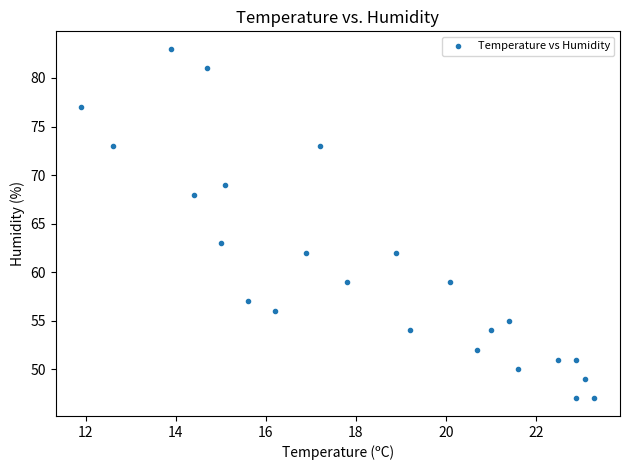

What Y value in the scatter plot is closest to 65?

63